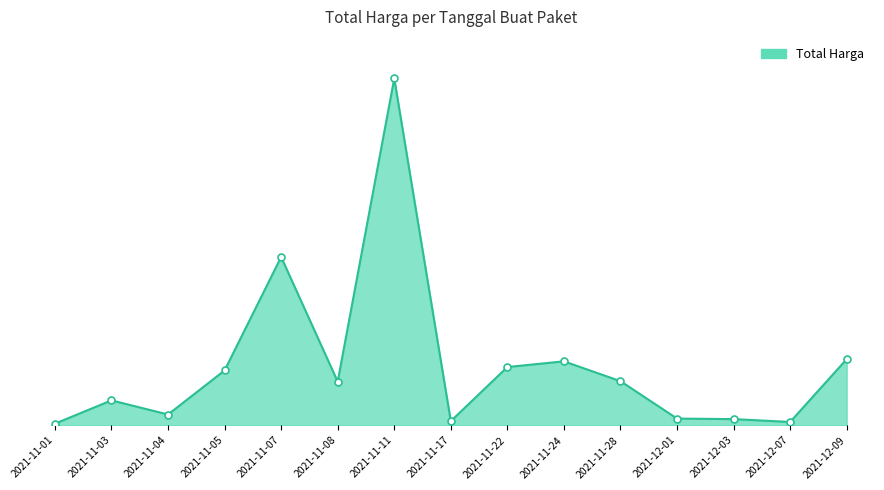

Between 2021-11-01 and 2021-11-07, which is larger?

2021-11-07